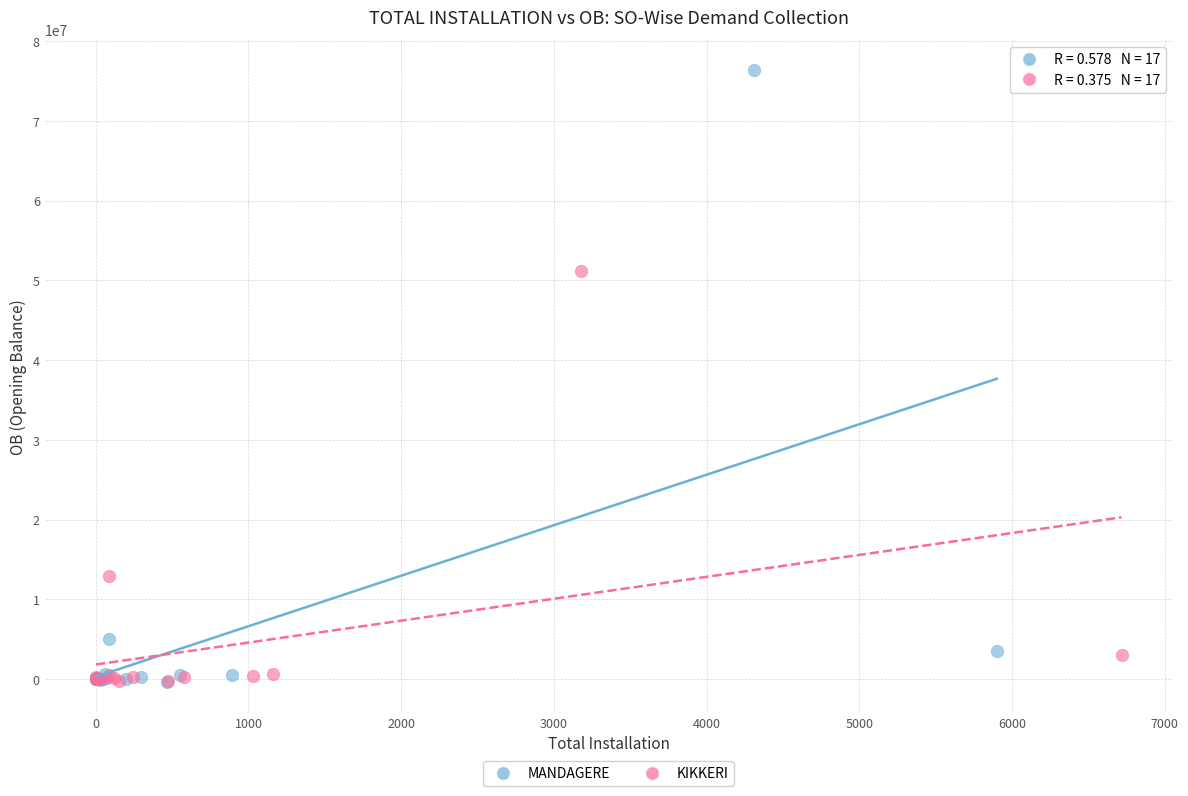

Which series contains the highest Y value?

MANDAGERE